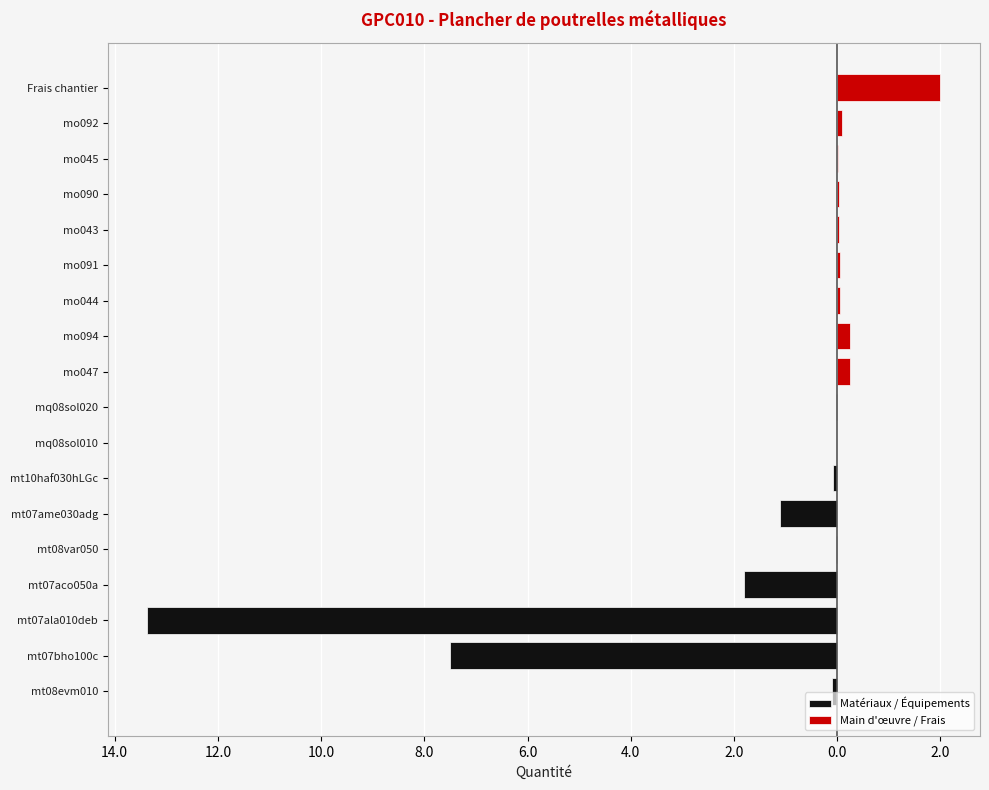

What value does the Main d'œuvre / Frais series have at mo091?

0.1